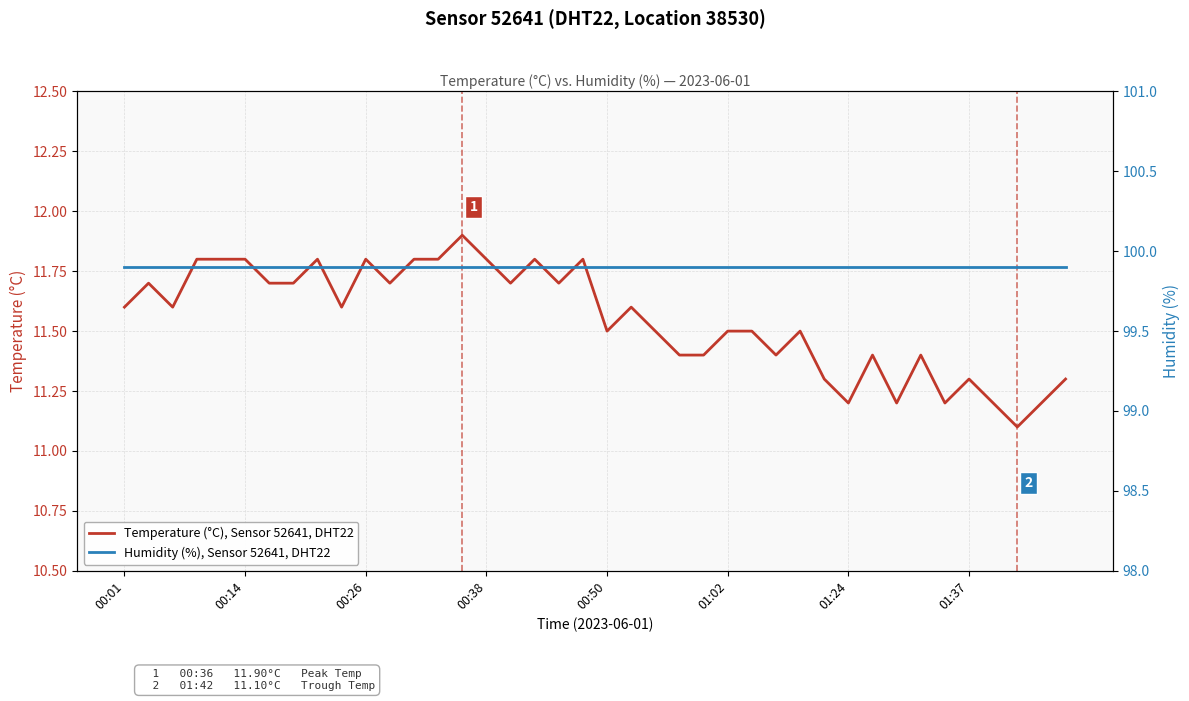

The value of Temperature (°C), Sensor 52641, DHT22 at 23 is 11.4. True or false?

True